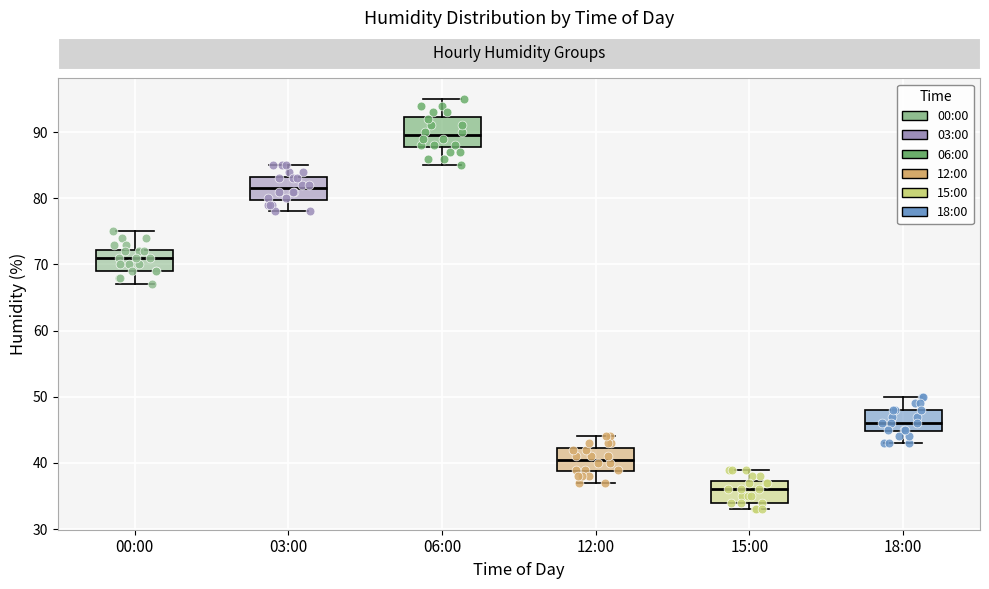

Which box's median line is the lowest?

15:00